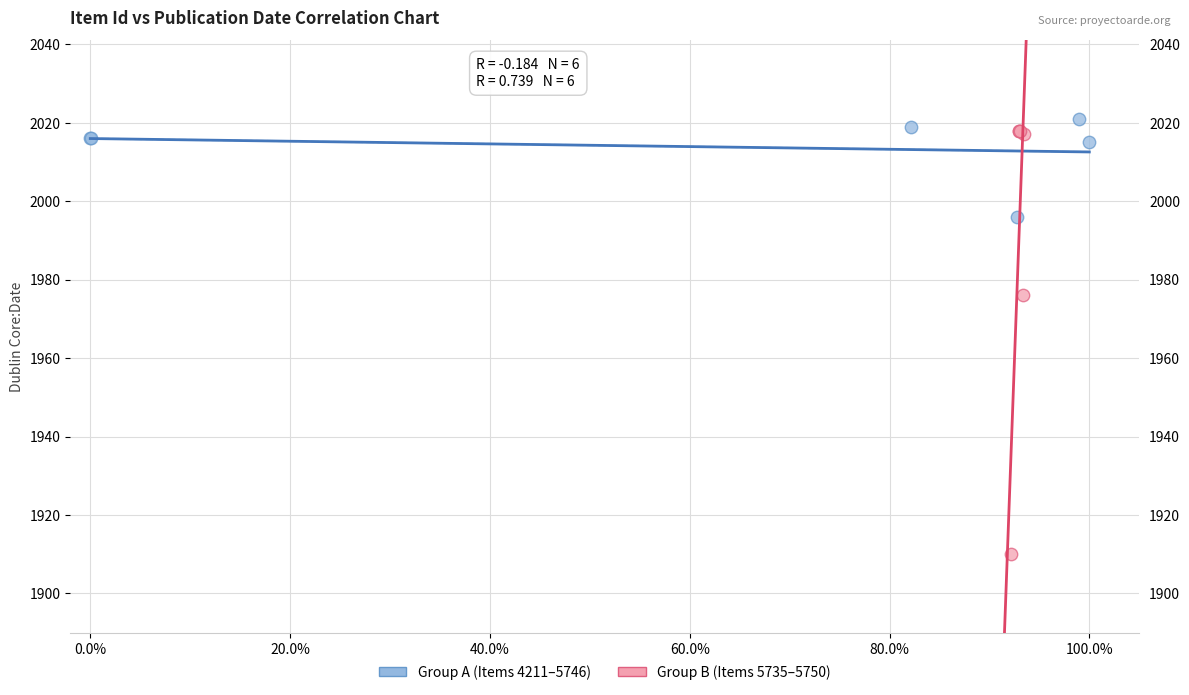

Which series reaches the maximum Y coordinate?

Group A (Items 4211–5746)